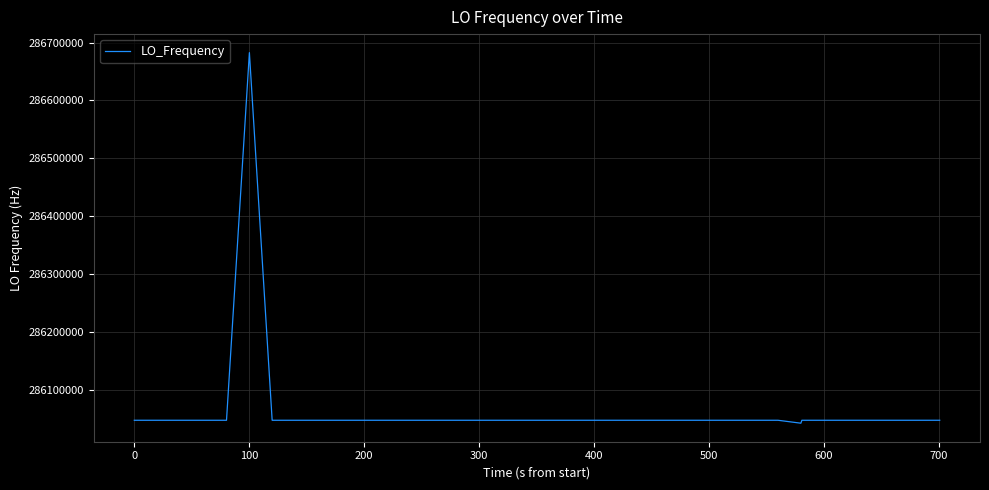

What is the difference between the maximum and minimum values?

640778.0